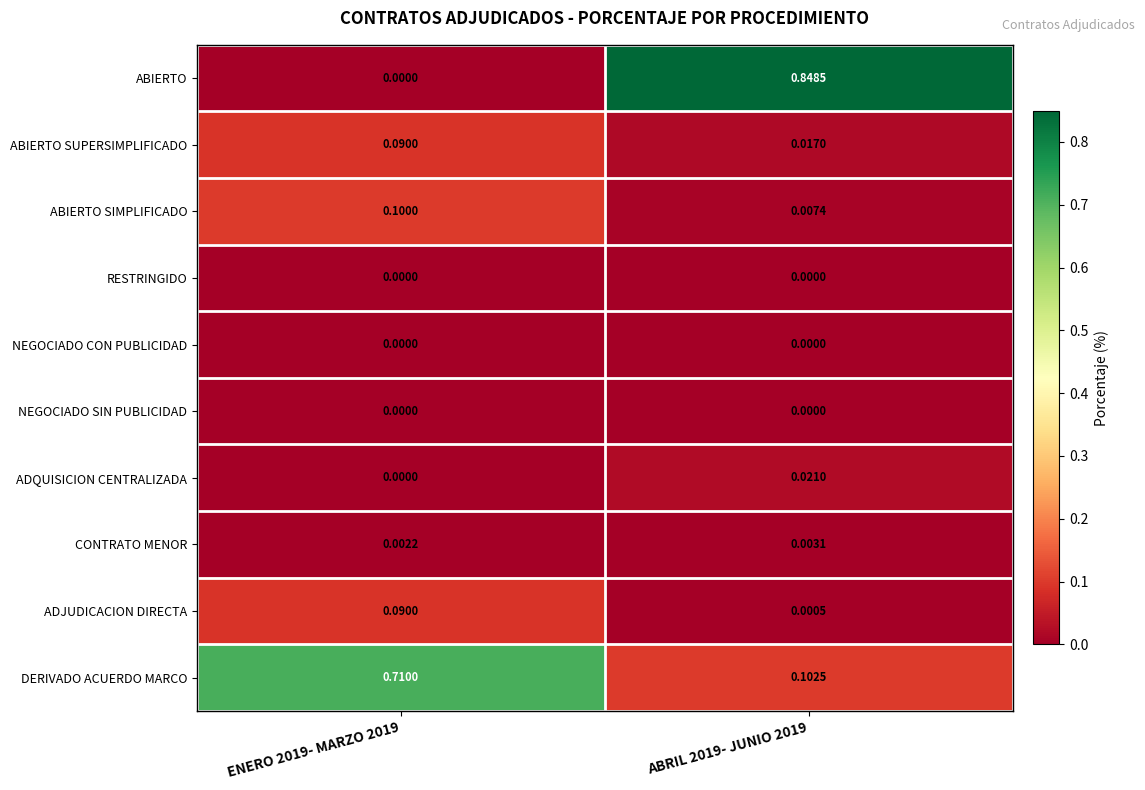

Which series has the largest total across all categories?

ABIERTO